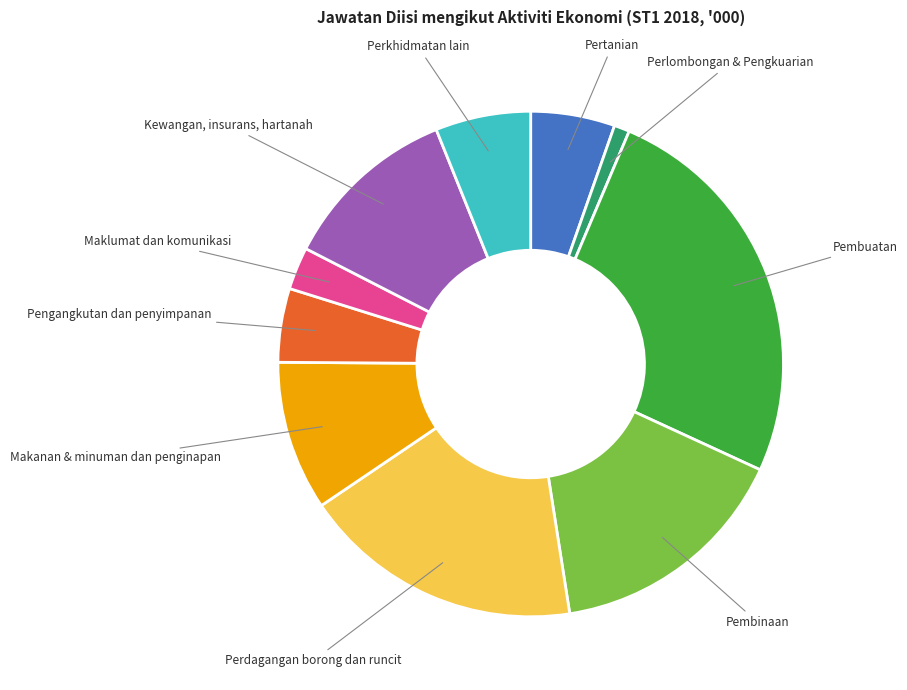

How many slices are in this pie chart?

10